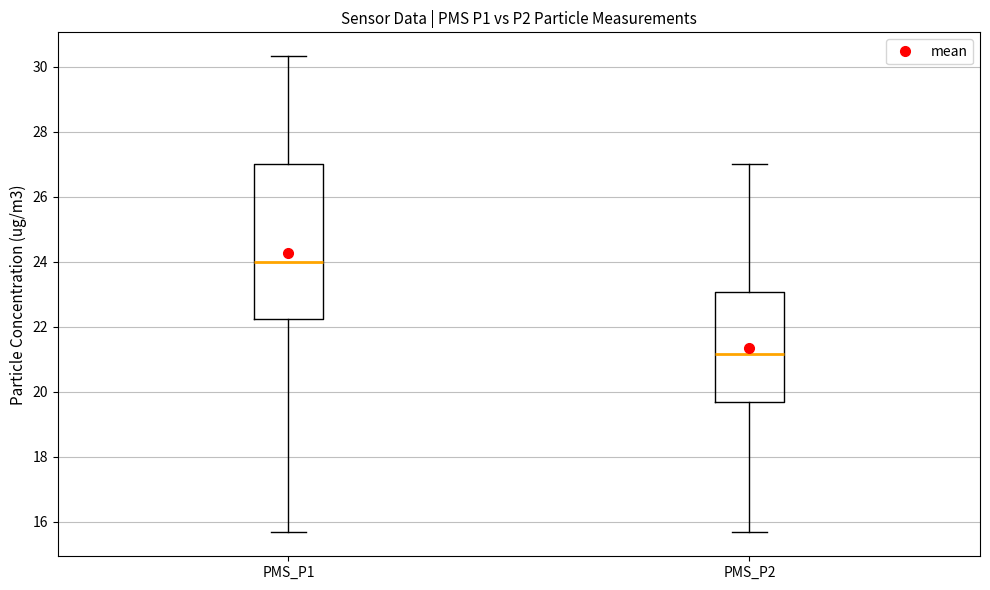

Reading left to right, read every box against the y-axis: the position of its median line, the range the box covers, and the ends of its whiskers. The values are not printed on the chart, so give them approximately, as read against the axis.

PMS_P1: median 24.0, box 22.2 to 27.0, whiskers 15.6 to 30.4
PMS_P2: median 21.2, box 19.6 to 23.0, whiskers 15.6 to 27.0